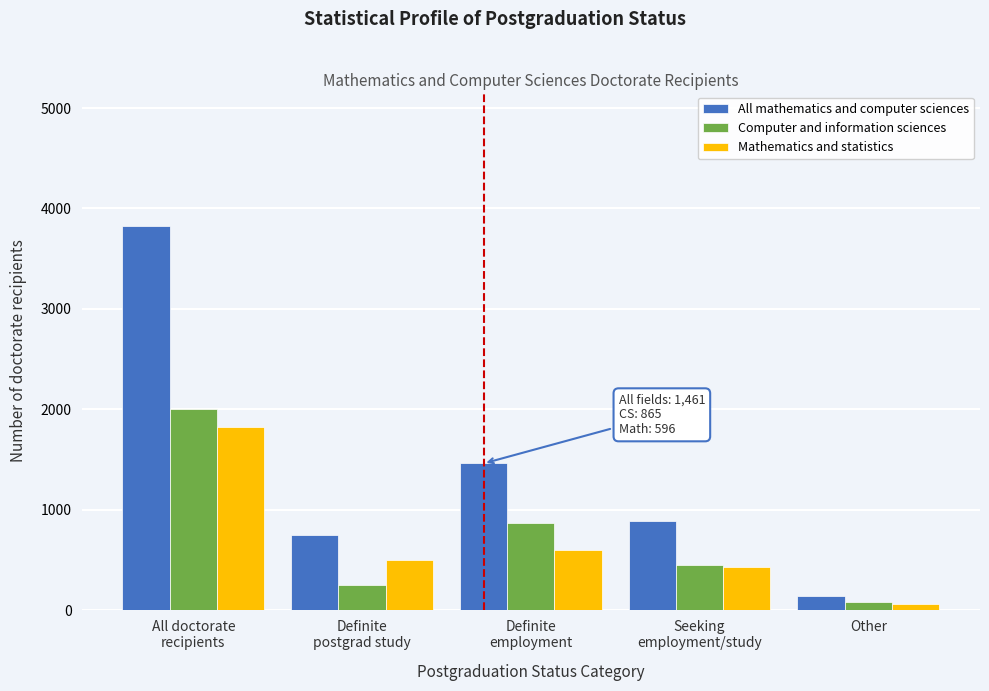

Reading right to left, list all the values displayed in this chart.

All mathematics and computer sciences: 144	885	1461	746	3825
Computer and information sciences: 83	451	865	248	2005
Mathematics and statistics: 61	434	596	498	1820